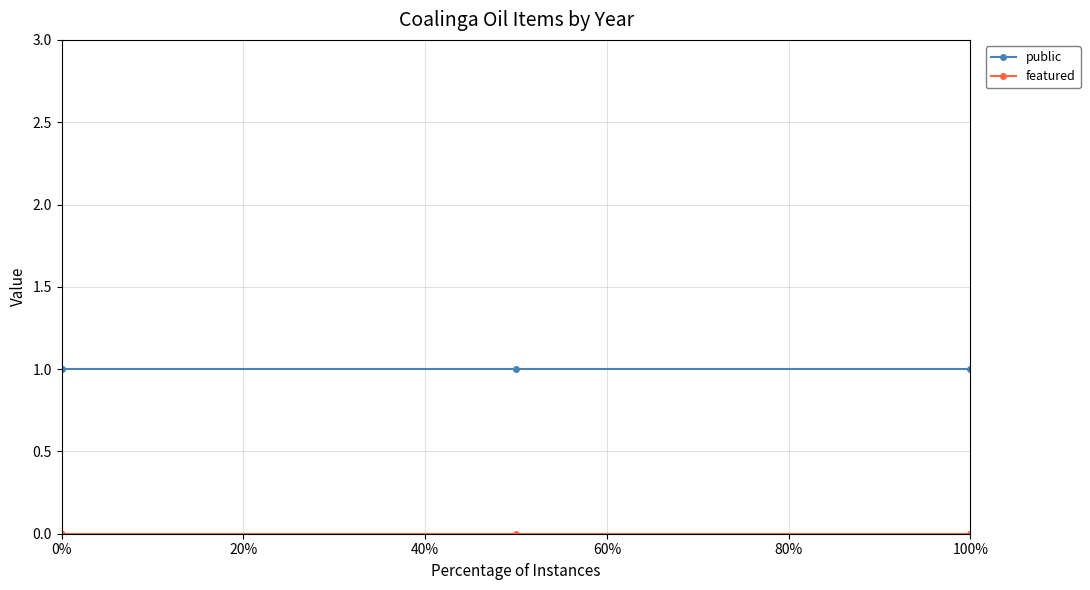

Rank the series by their maximum value, from lowest to highest.

featured, public